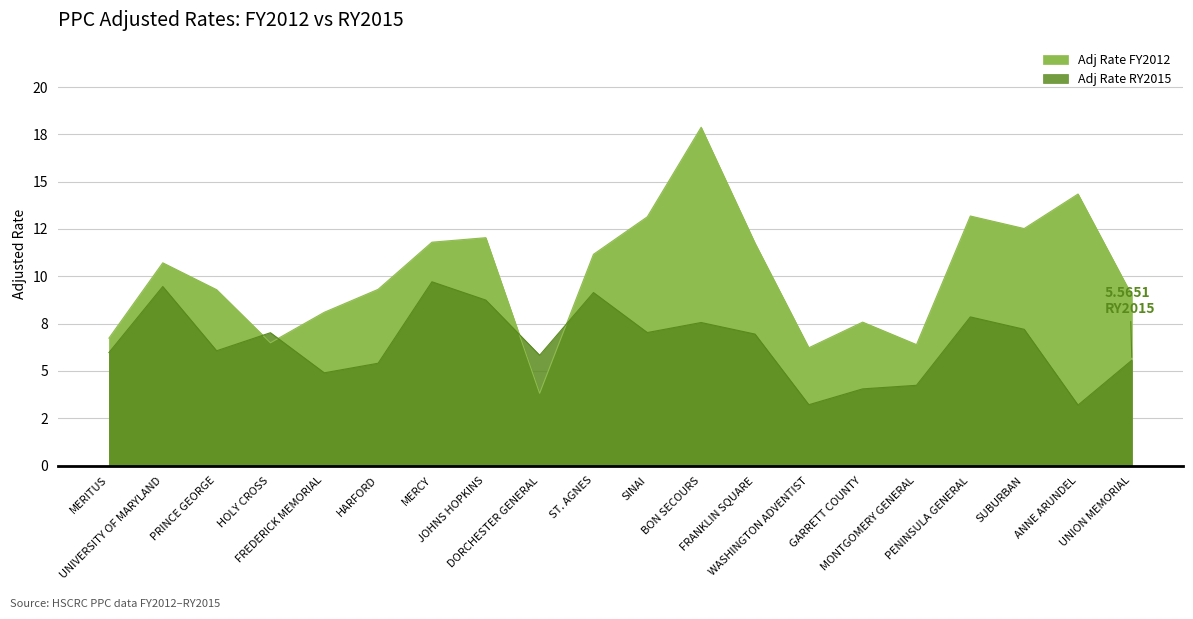

Where is Adj Rate RY2015 nearest to the value 6?

MERITUS